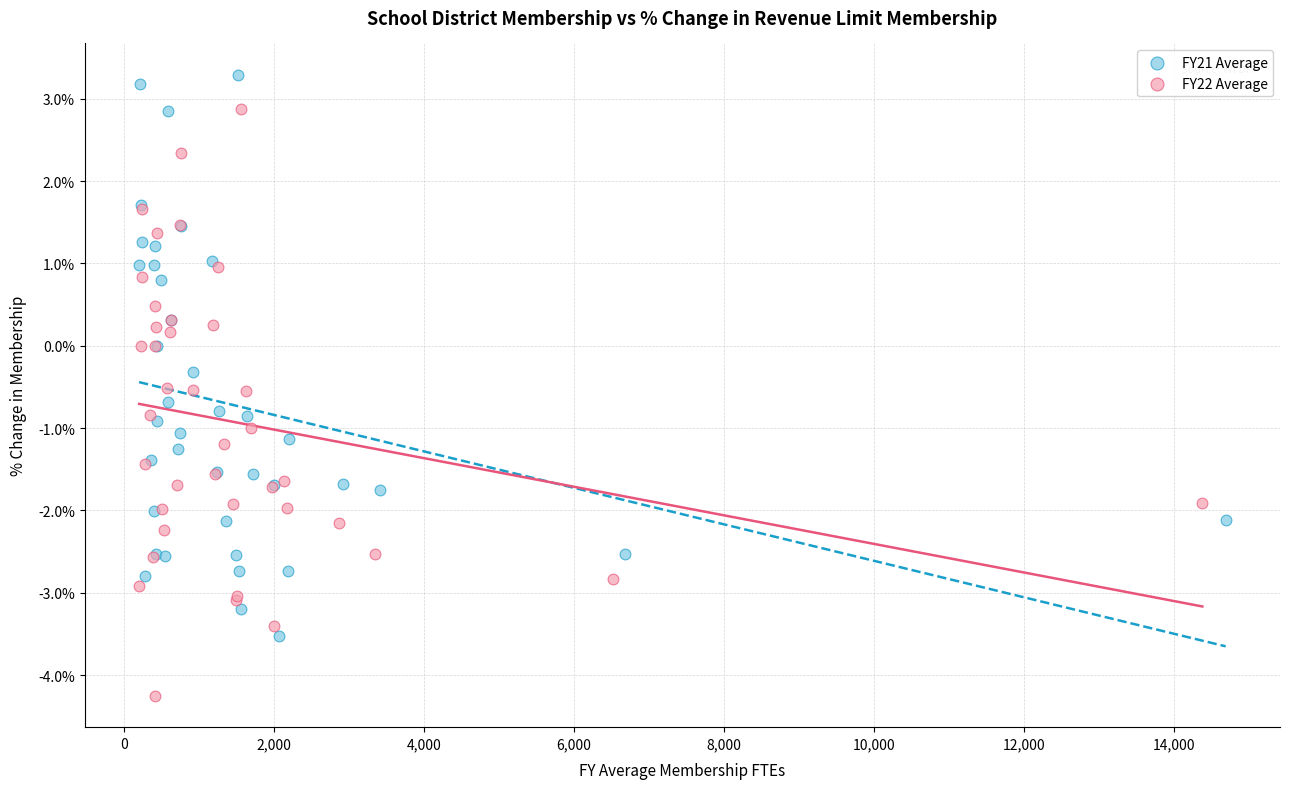

Which series reaches the maximum Y coordinate?

FY21 Average